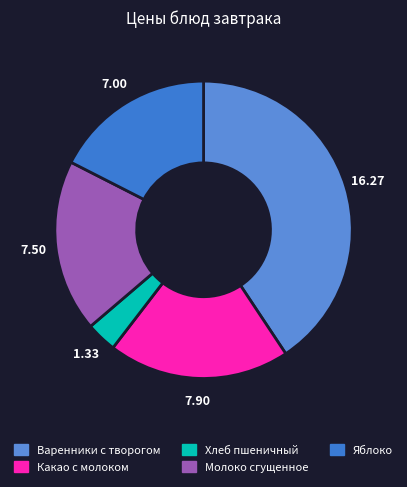

To the nearest percent, what portion does Какао с молоком represent?

20%